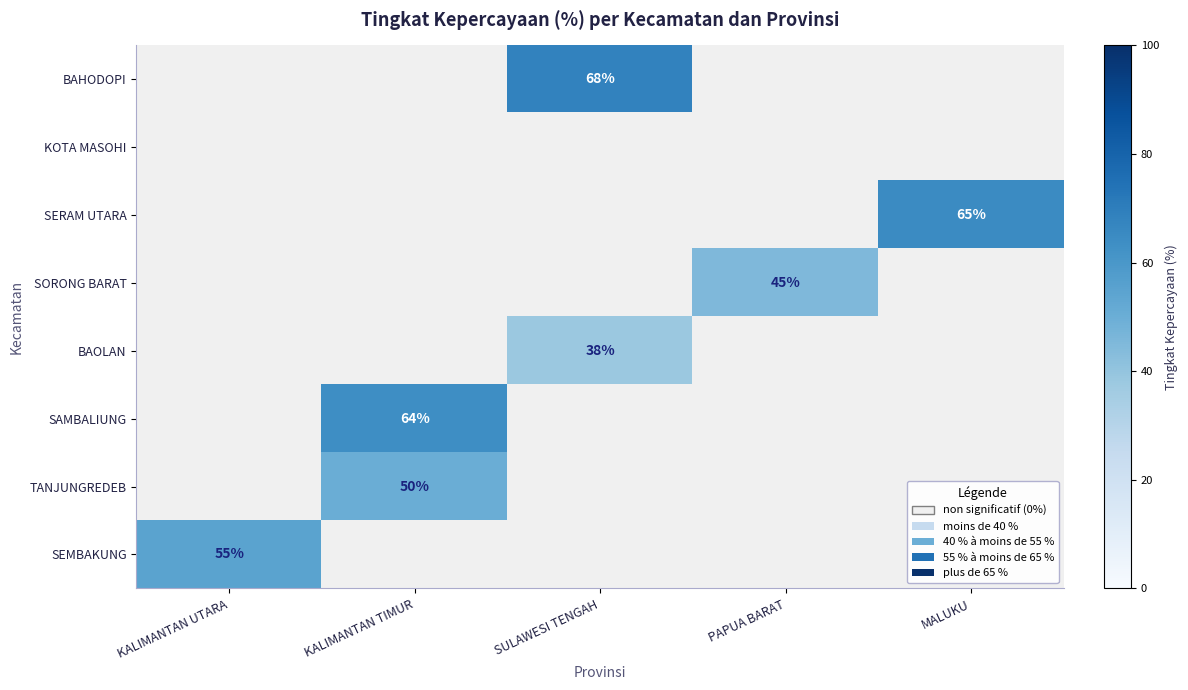

True or false: SEMBAKUNG has a value of 55 at KALIMANTAN UTARA.

True